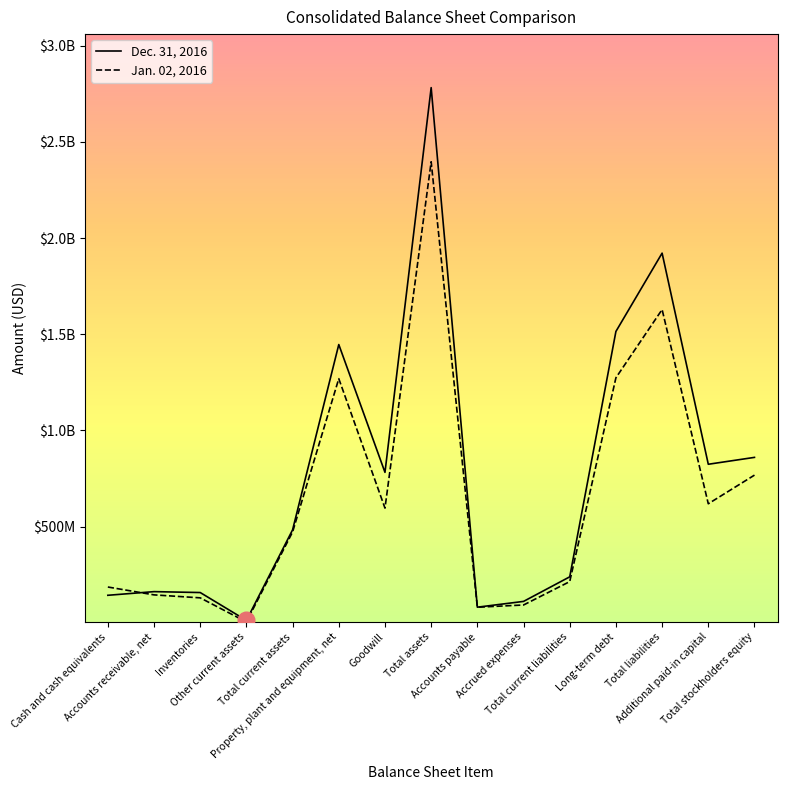

Rank the series at Total assets from lowest to highest value.

Jan. 02, 2016, Dec. 31, 2016